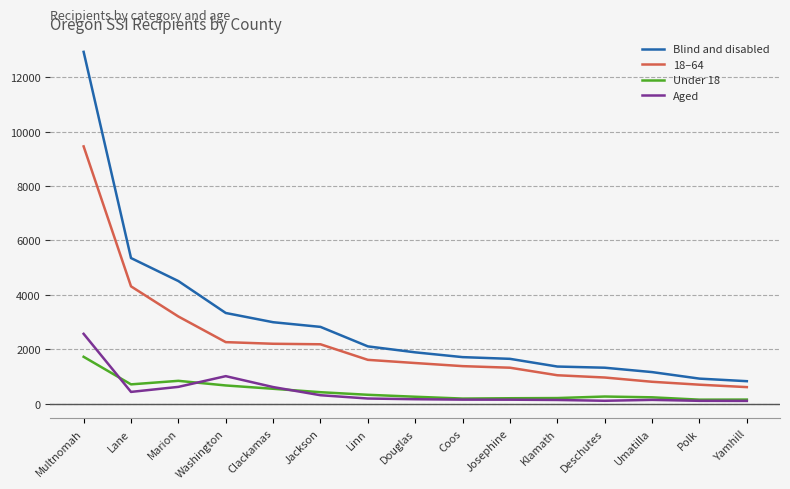

Which series has the largest total across all categories?

Blind and disabled